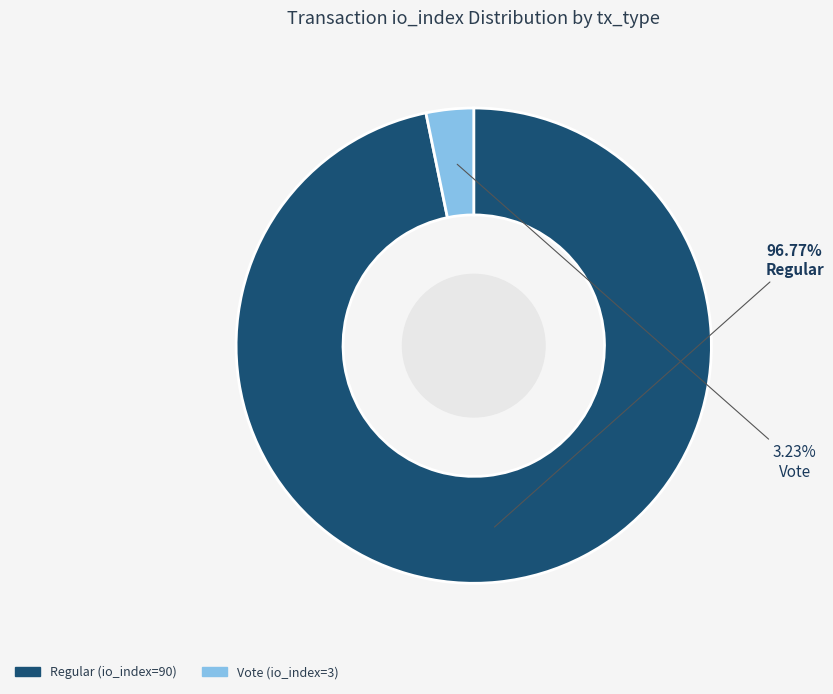

Does any single category account for the majority?

Yes